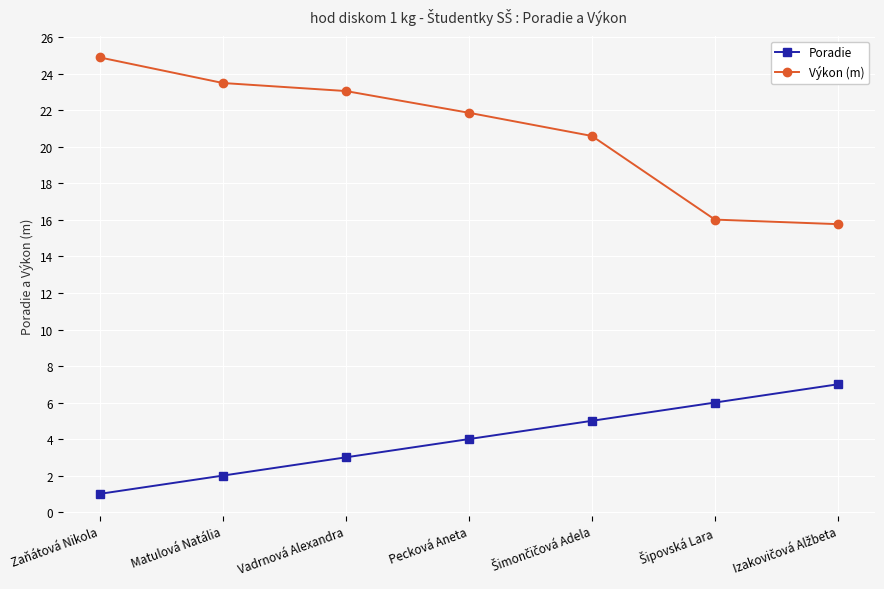

List the series in order of their peak value, lowest first.

Poradie, Výkon (m)